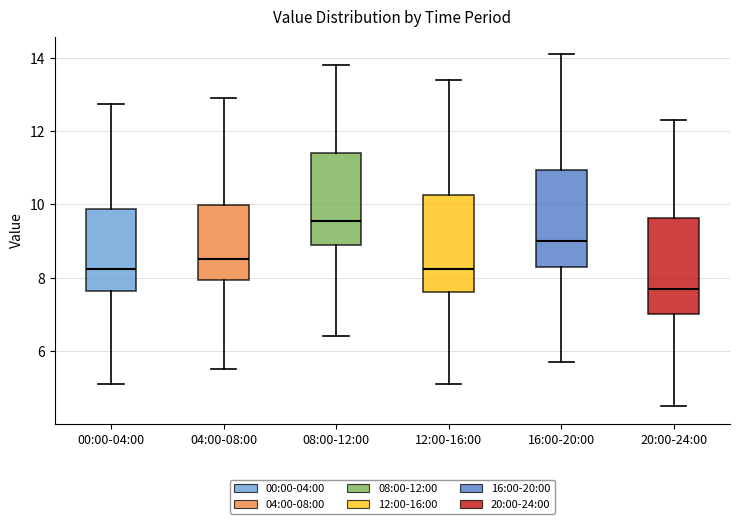

Reading left to right, transcribe this box plot: for each box, give where its median line is, the range the box spans, and where its two whiskers end, as read against the y-axis. The values are not printed on the chart, so give them approximately, as read against the axis.

00:00-04:00: median 8.2, box 7.6 to 9.8, whiskers 5.2 to 12.8
04:00-08:00: median 8.6, box 8.0 to 10.0, whiskers 5.6 to 13.0
08:00-12:00: median 9.6, box 9.0 to 11.4, whiskers 6.4 to 13.8
12:00-16:00: median 8.2, box 7.6 to 10.2, whiskers 5.2 to 13.4
16:00-20:00: median 9.0, box 8.4 to 11.0, whiskers 5.8 to 14.2
20:00-24:00: median 7.8, box 7.0 to 9.6, whiskers 4.6 to 12.4